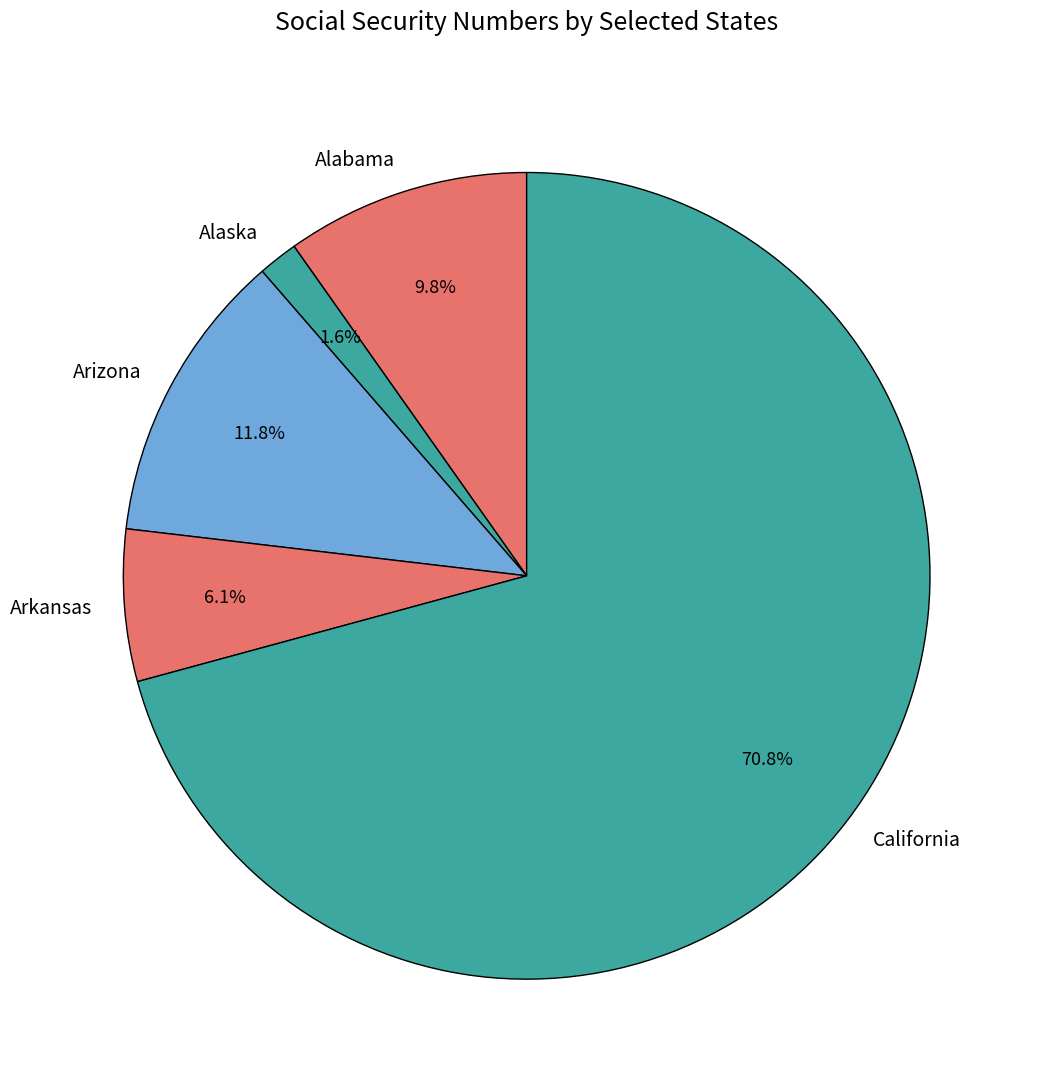

Between Arkansas and Alaska, which is larger?

Arkansas